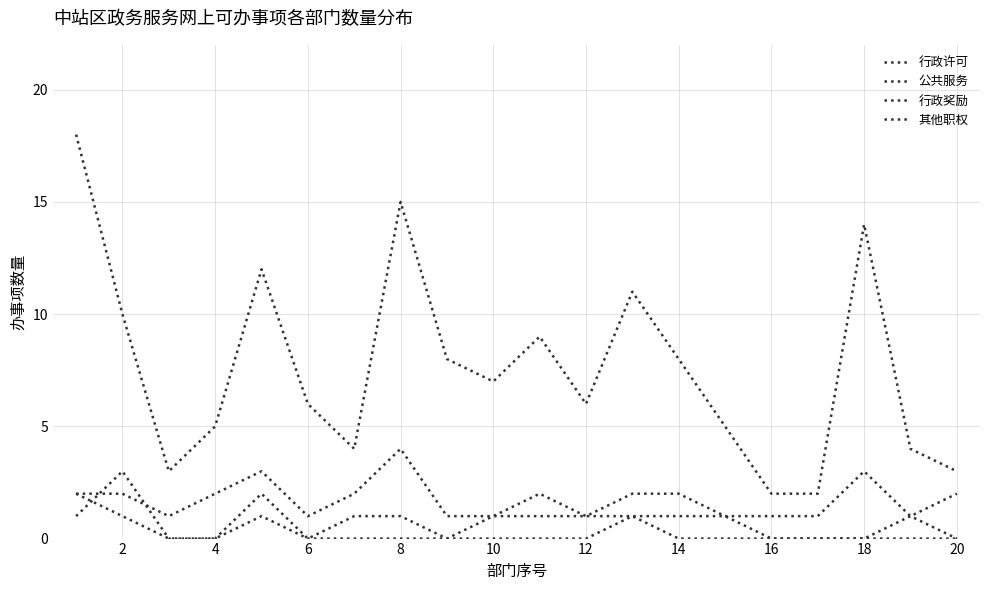

Does the chart display data point markers on the line(s)?

No